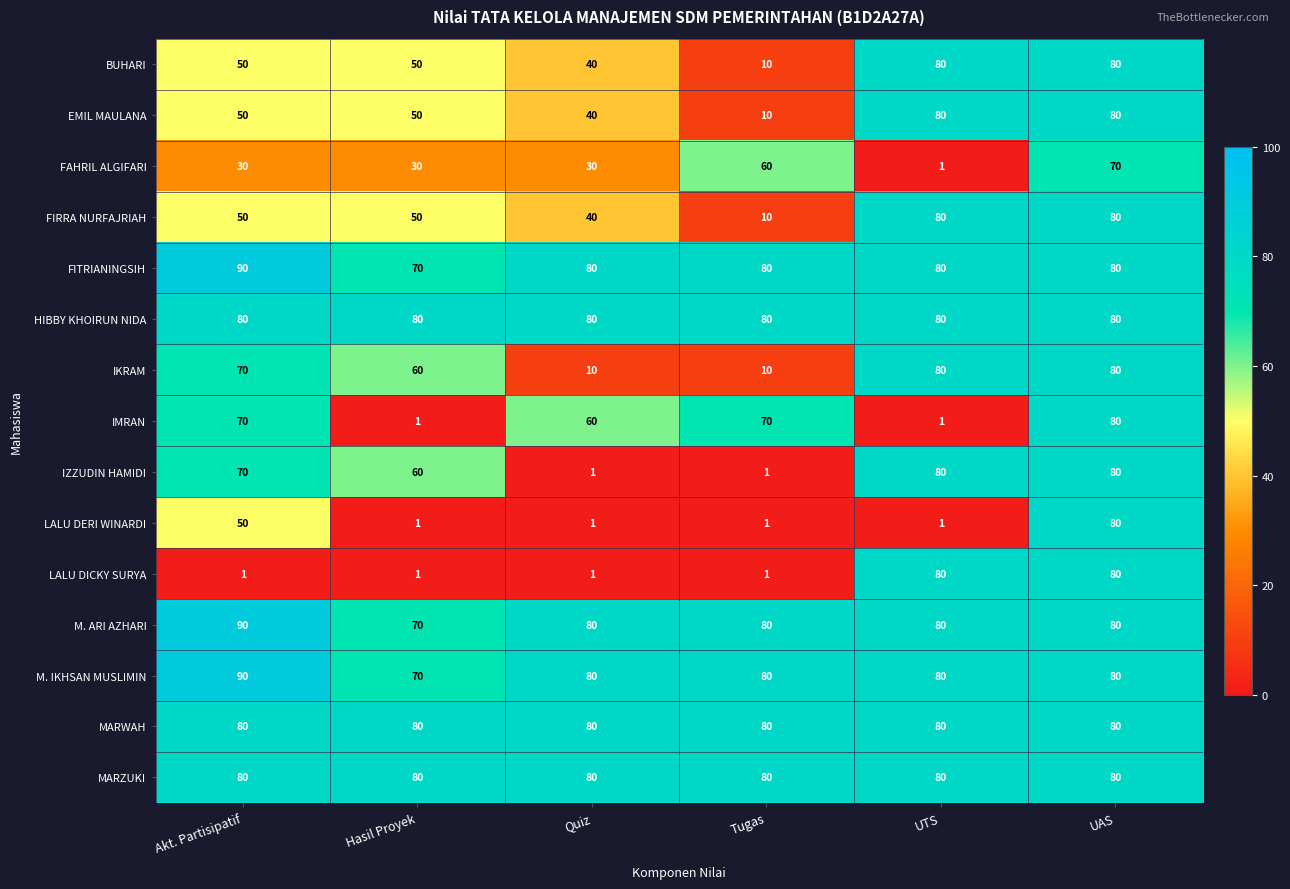

What is the spread (max minus min) of values at Hasil Proyek?

79